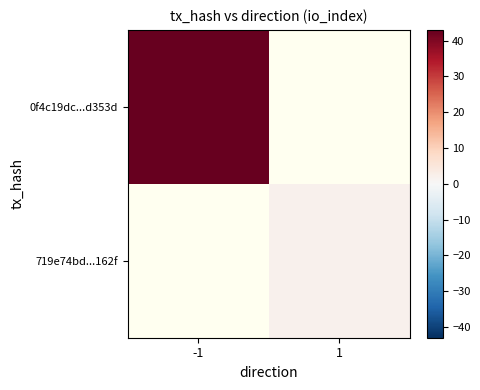

Rank the categories by 0f4c19dc...d353d value from highest to lowest.

-1, 1